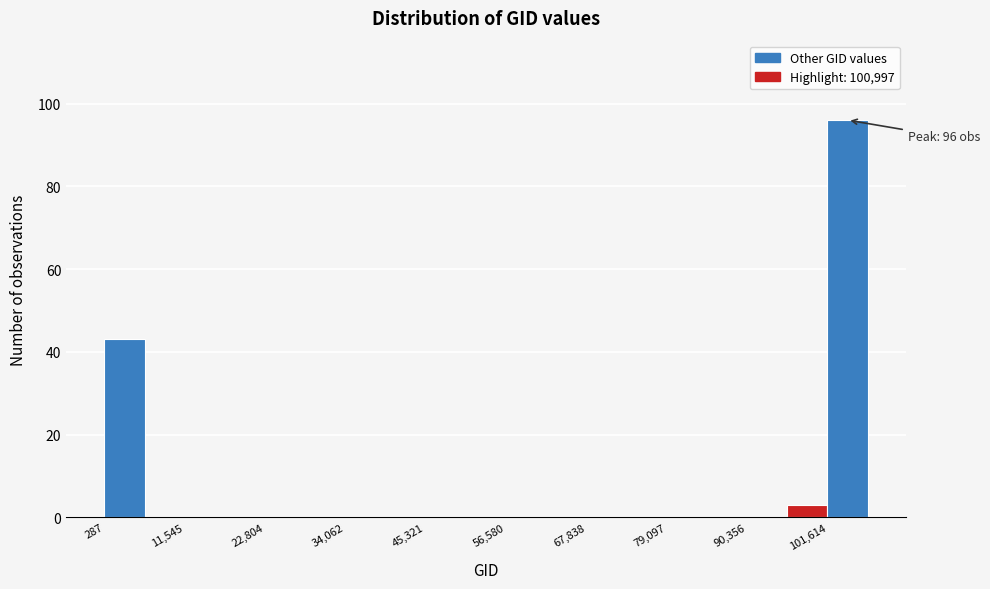

Around what value on the x-axis is the tallest bar? Give the approximate position of its centre, as read against the axis.

104000